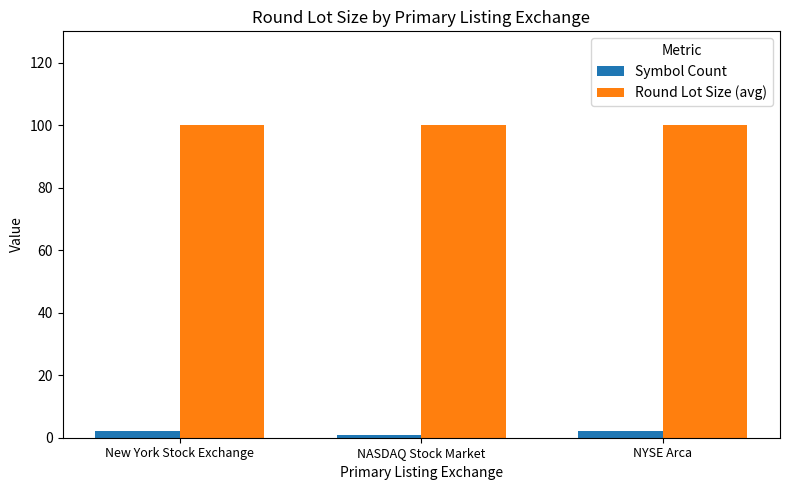

What is the label of the 1st bar from the left?

New York Stock Exchange